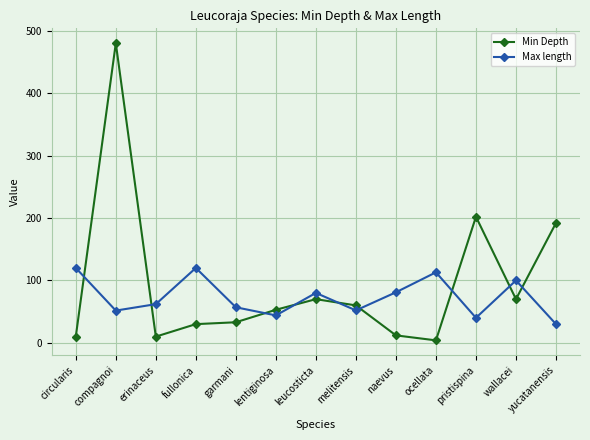

What are all the series names shown in the legend?

Min Depth, Max length